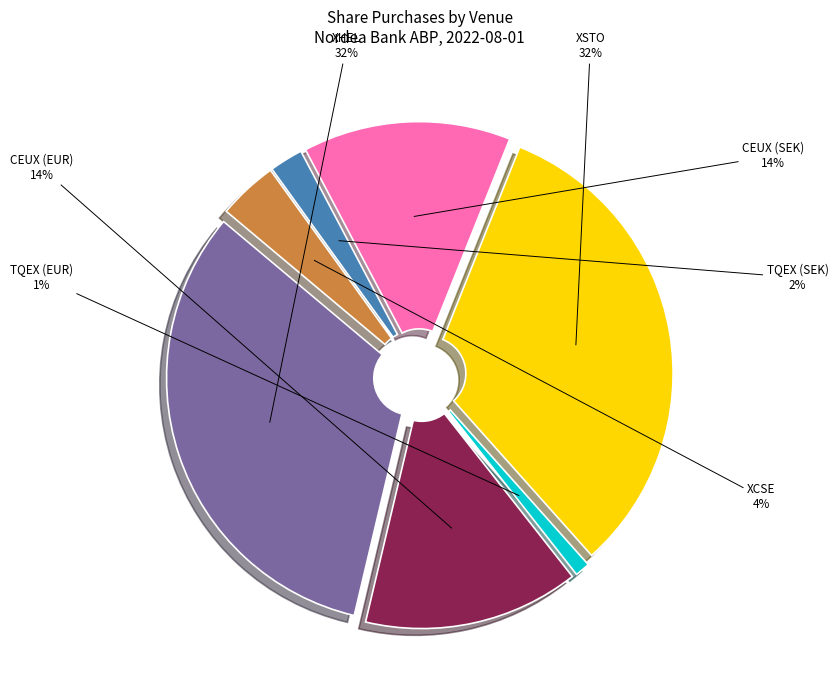

Do TQEX (EUR) and CEUX (EUR) together represent more than half of the pie?

No